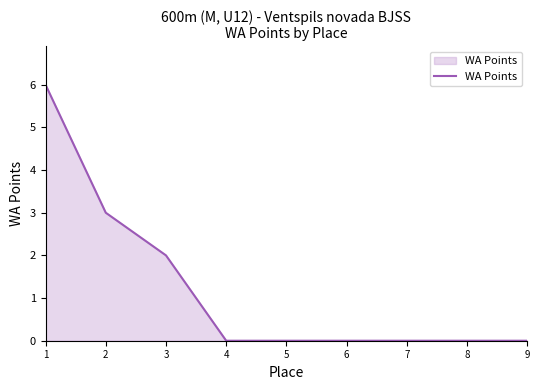

What is the greatest value displayed?

6